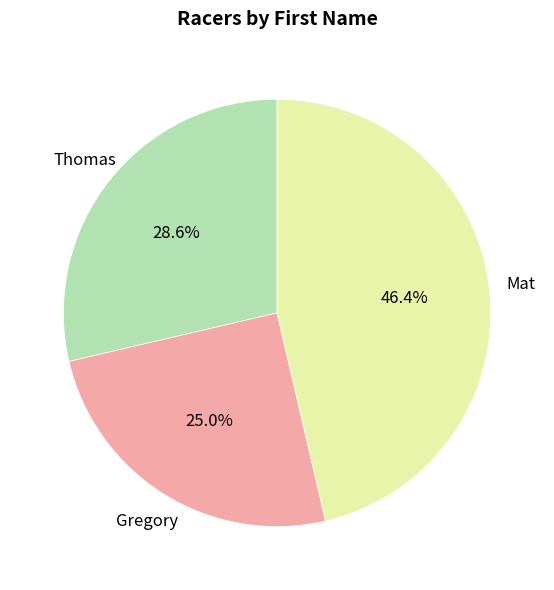

Is there any slice that represents more than half of the pie?

No